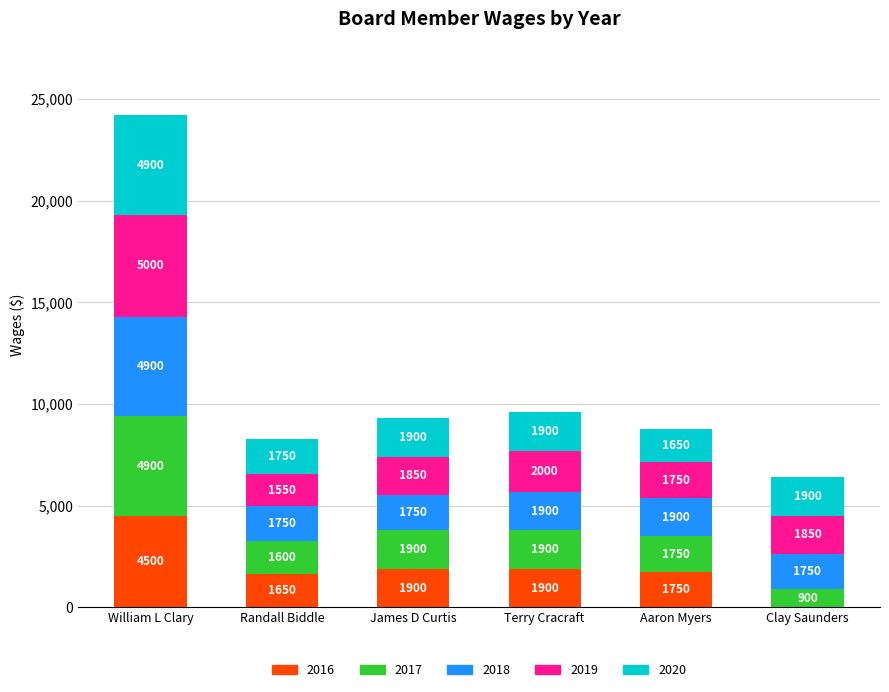

Are the bars grouped side by side (vs. stacked)?

No